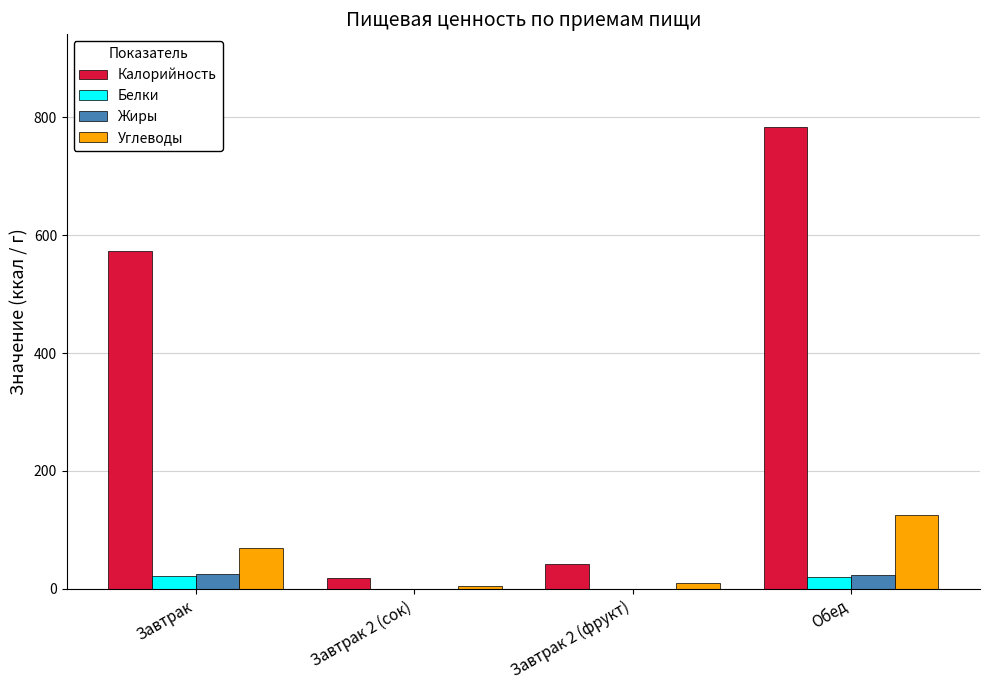

What is the sum of the Жиры values at Завтрак and Обед?

48.0